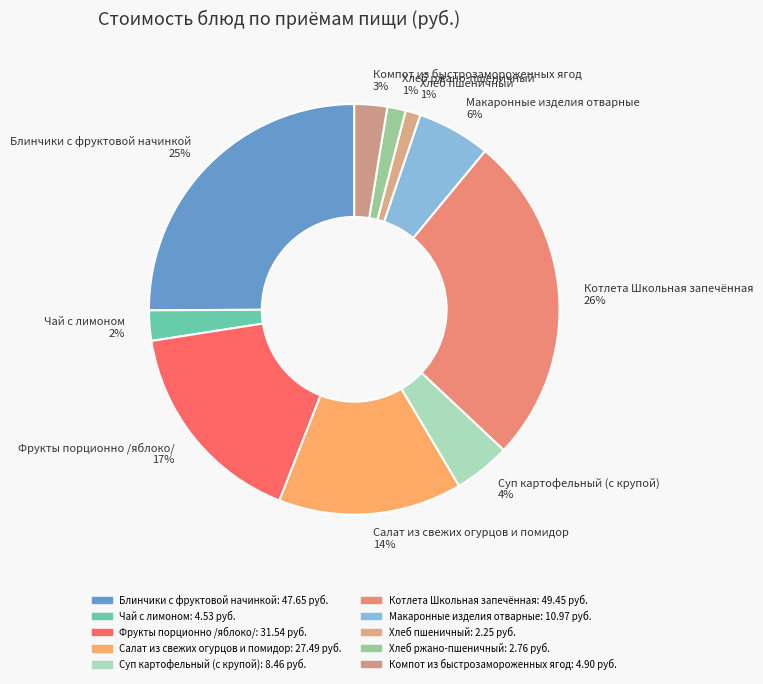

How many segments does this pie chart have?

10